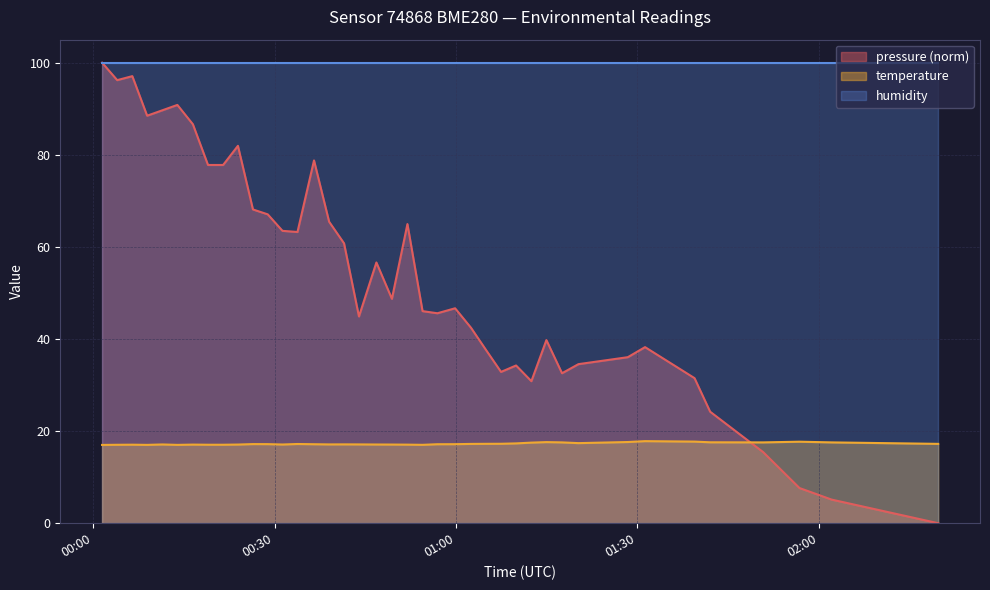

What is the value of the temperature point at the 40th from the left?

17.2